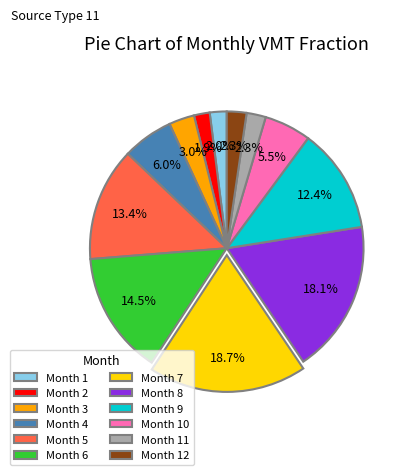

Is there a majority slice in this chart?

No